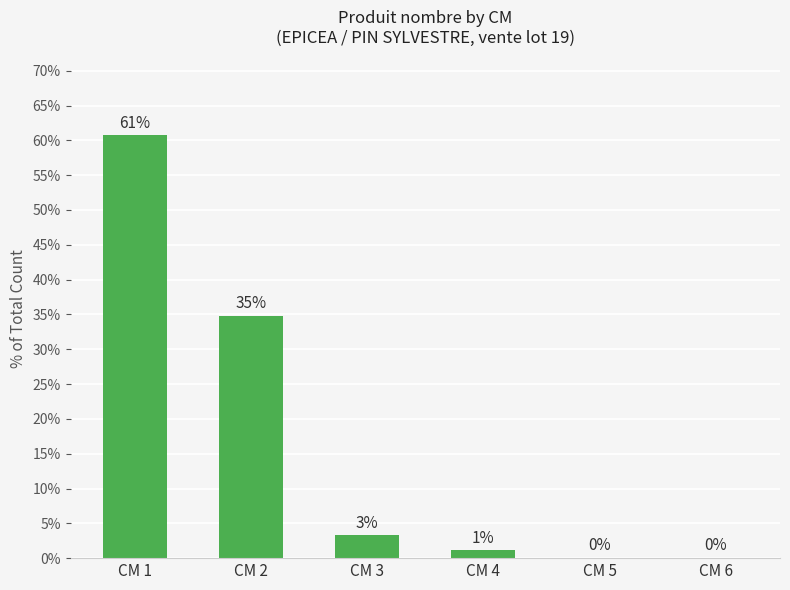

True or false: the data shows 34.8 at CM 2.

True